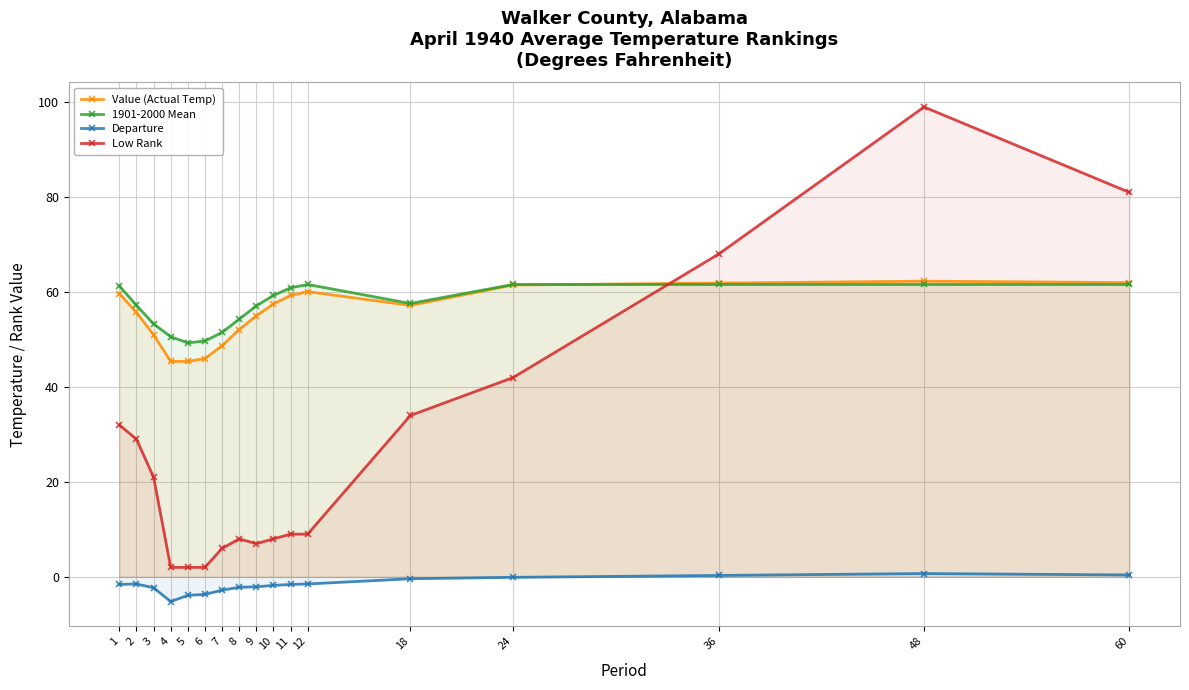

Which series changed the most between 5 and 6?

Value (Actual Temp)